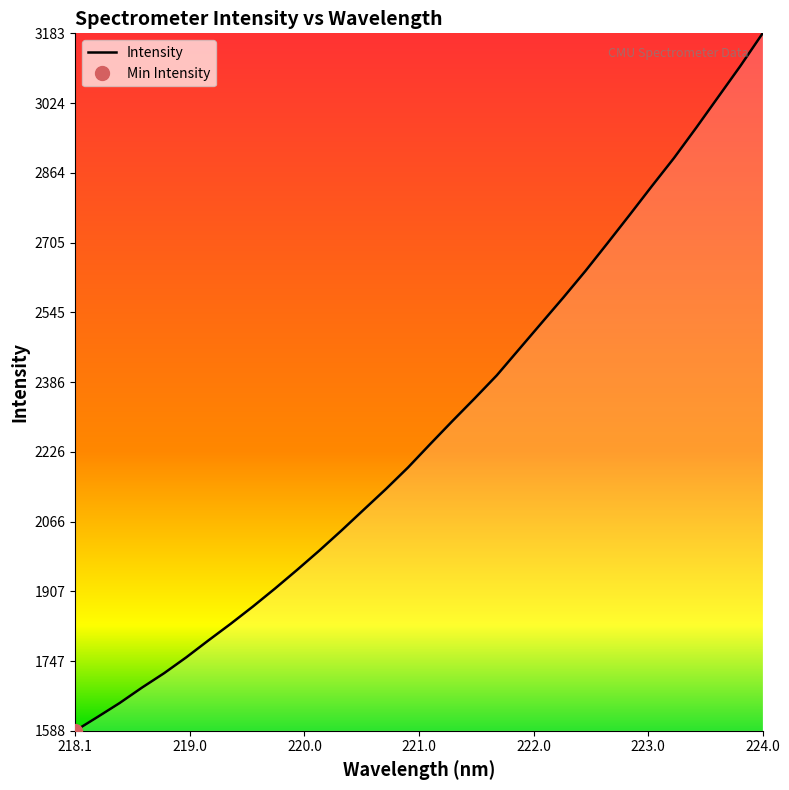

Is it true that the value at 12 is 2728.8?

False